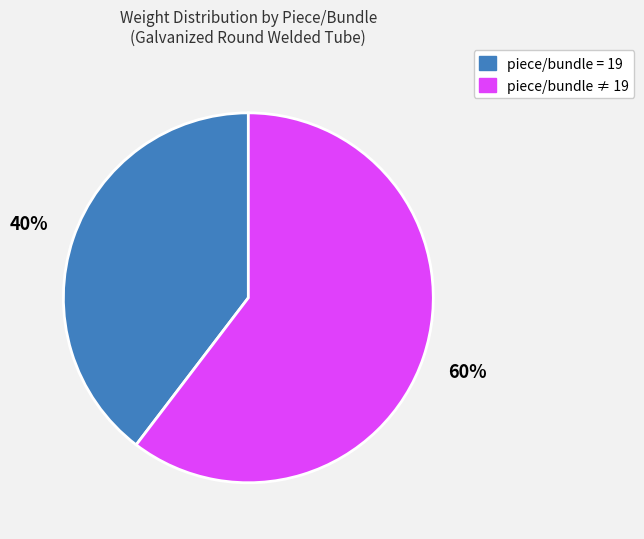

Which category has the biggest portion of the pie?

piece/bundle ≠ 19